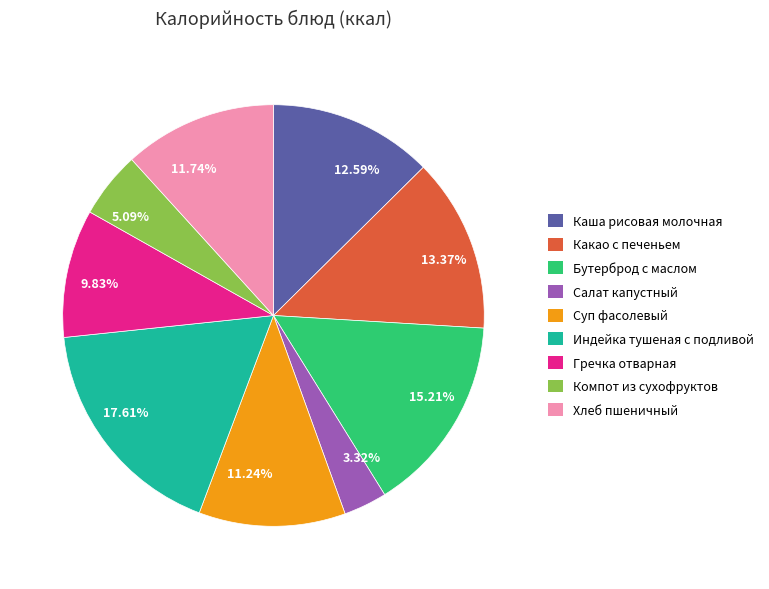

What is the total percentage of Какао с печеньем and Индейка тушеная с подливой?

31.0%